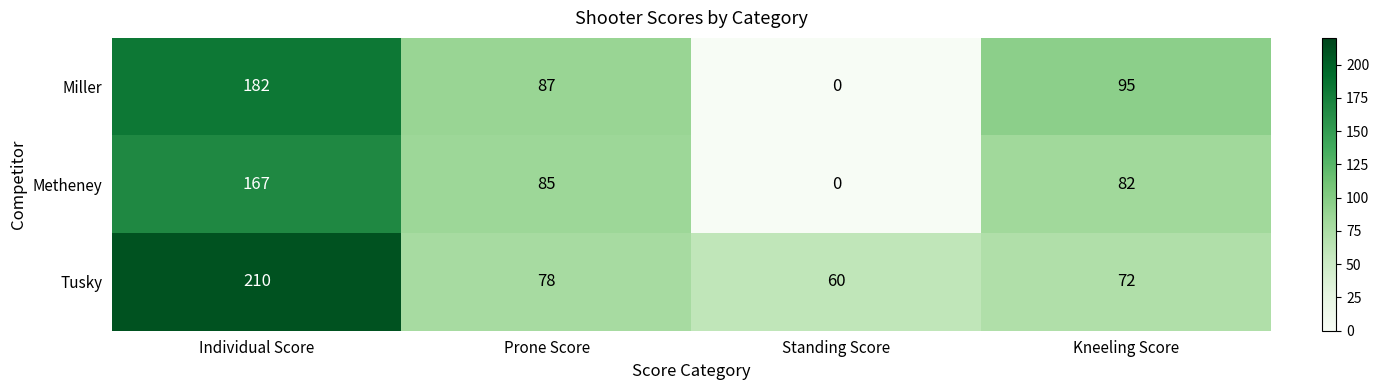

What is the maximum value for Metheney?

167